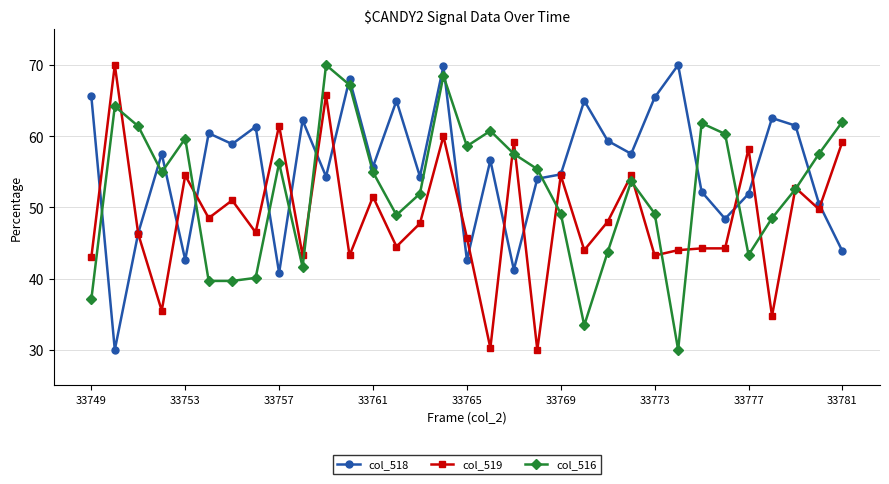

What is the difference between the second highest and second lowest values in the col_519 series?

35.5